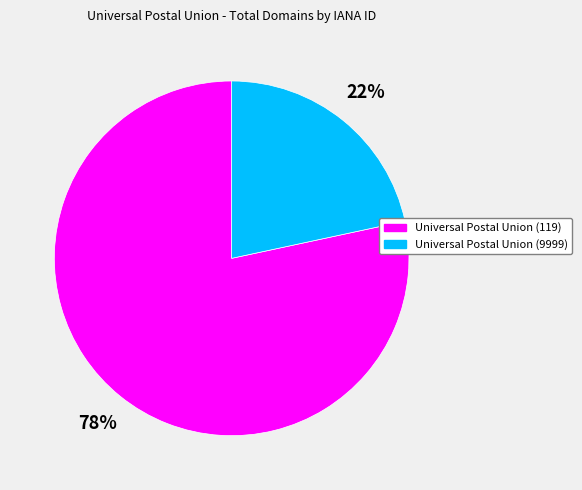

Is the sum of Universal Postal Union (119) and Universal Postal Union (9999) greater than half?

Yes